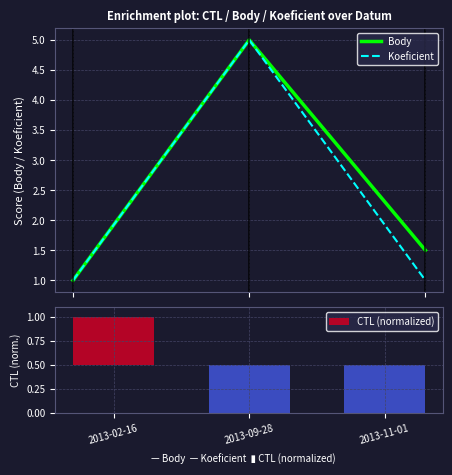

At which label is Body closest to 3?

2013-11-01